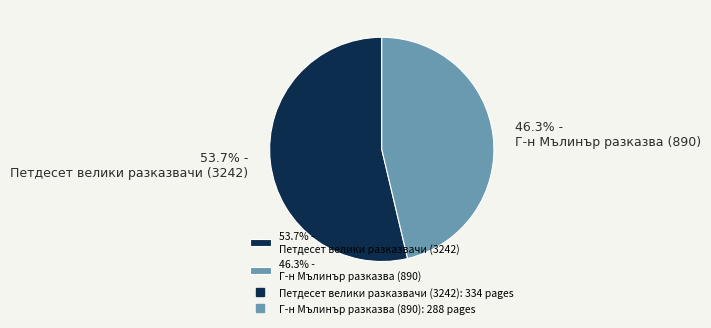

Is there any slice that represents more than half of the pie?

Yes